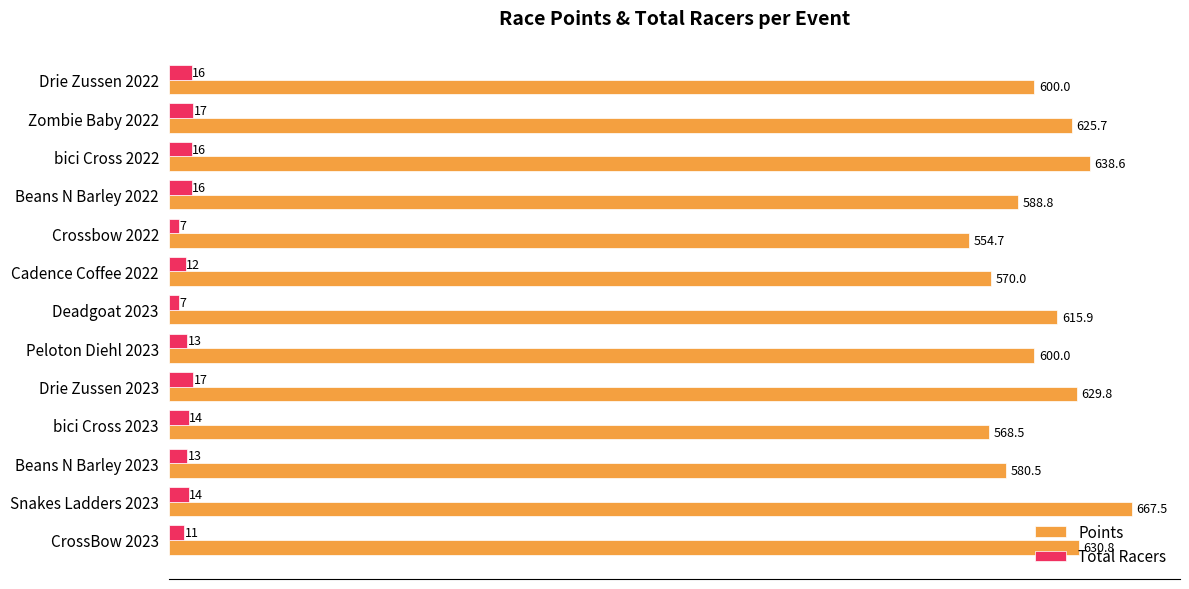

How many data points does each series have?

13